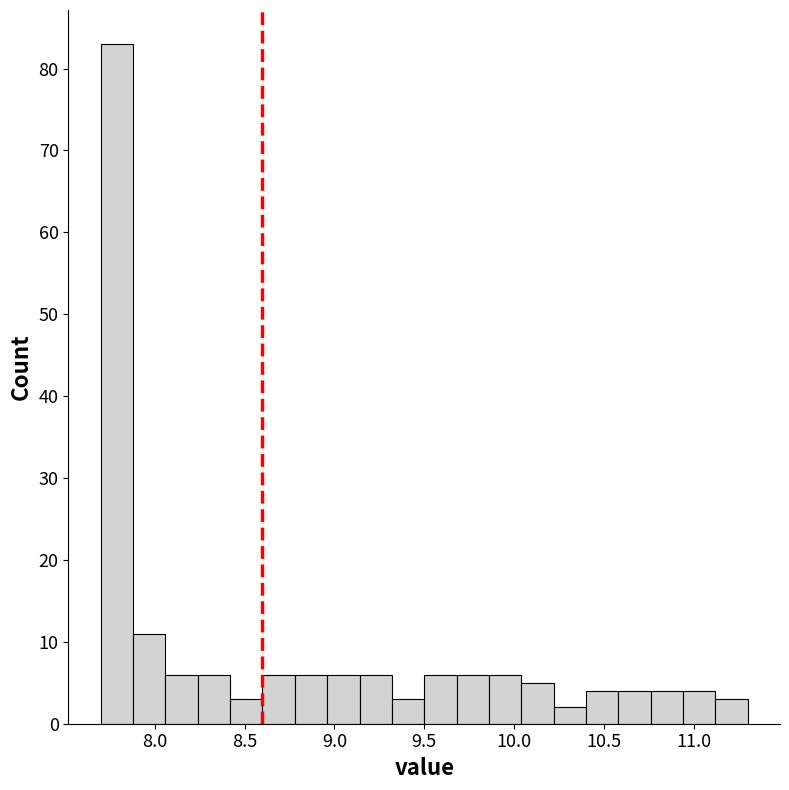

Around what value on the x-axis is the tallest bar? Give the approximate position of its centre, as read against the axis.

7.80